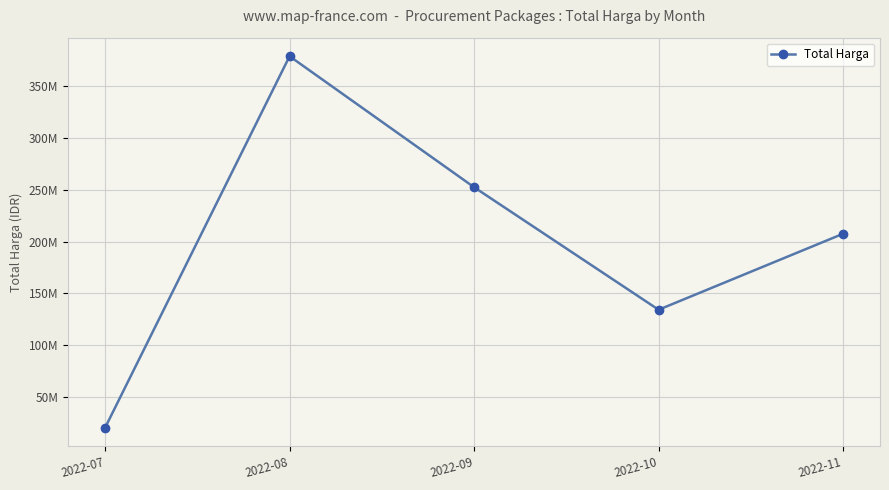

Which category has the highest value across all series?

2022-08